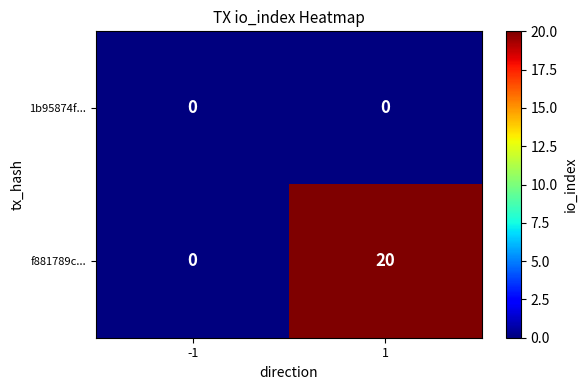

What is the total value across all series at 1?

20